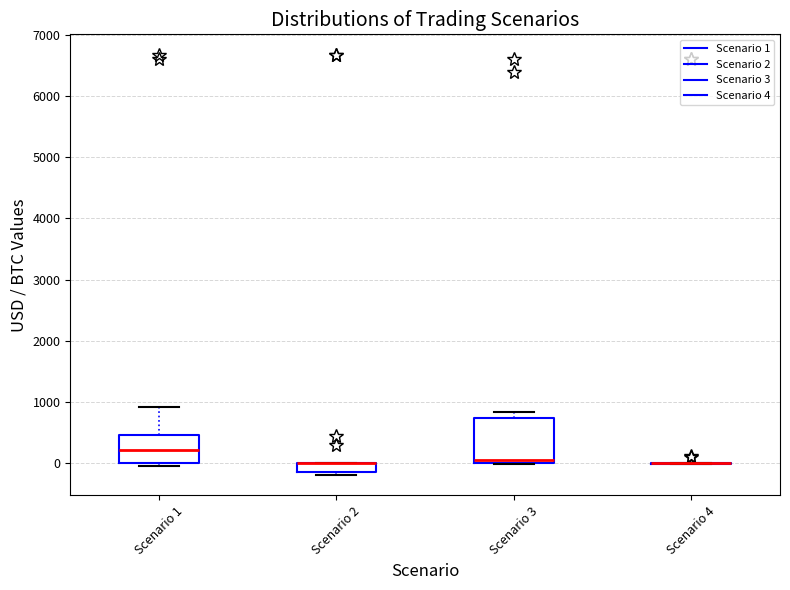

Which box is the tallest, from its lower edge to its upper edge?

Scenario 3